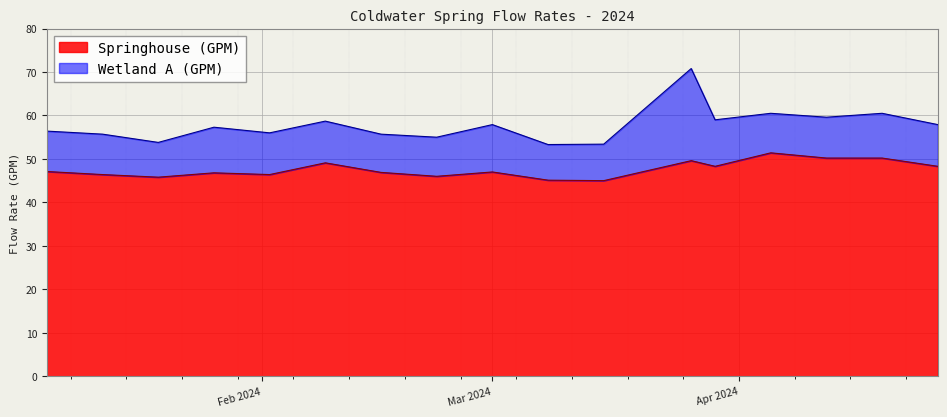

Does the chart display data point markers on the line(s)?

No